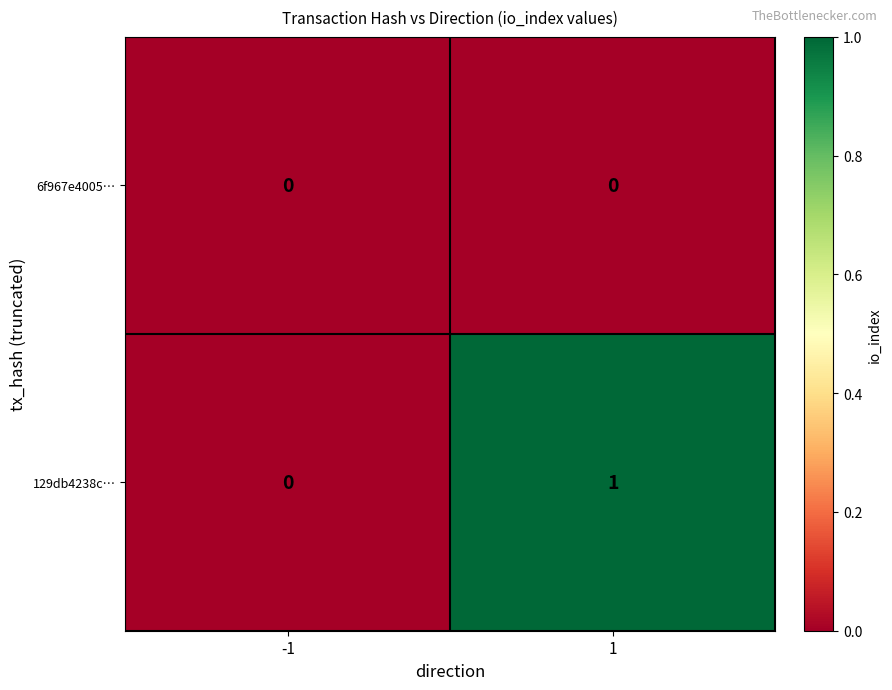

Between -1 and 1, which series saw the biggest shift?

129db4238c…